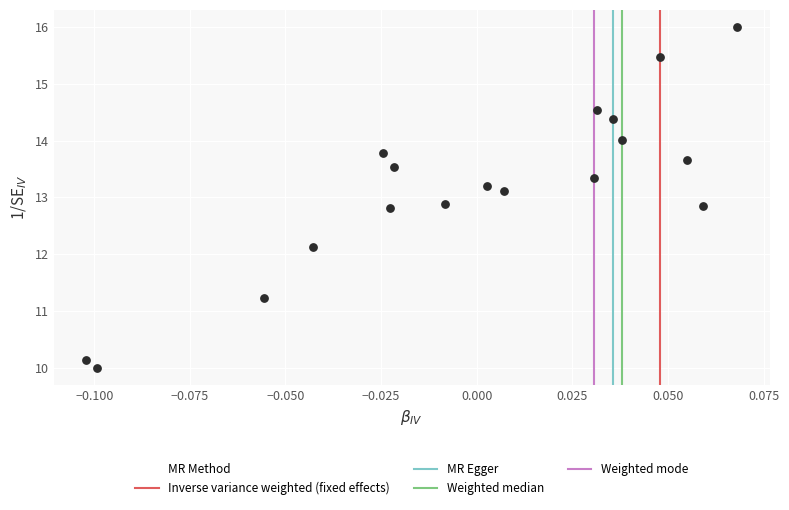

What is the range of Y values (max minus min)?

6.0